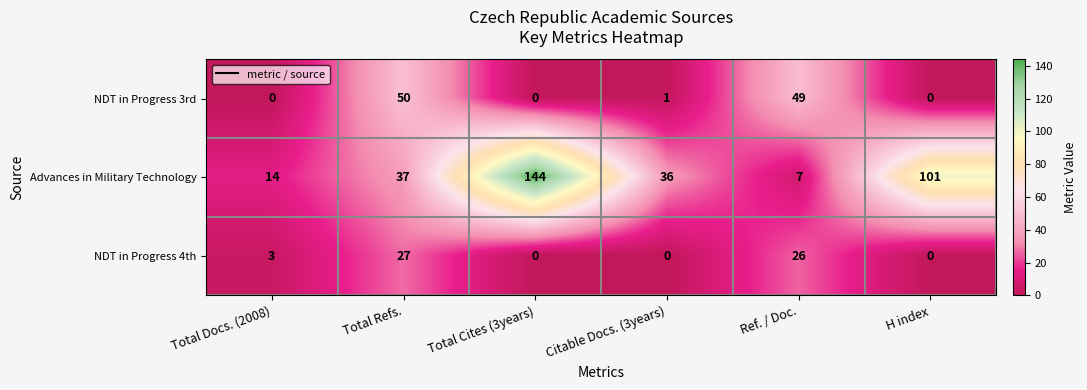

What is the difference between the highest and lowest values at Total Docs. (2008)?

14